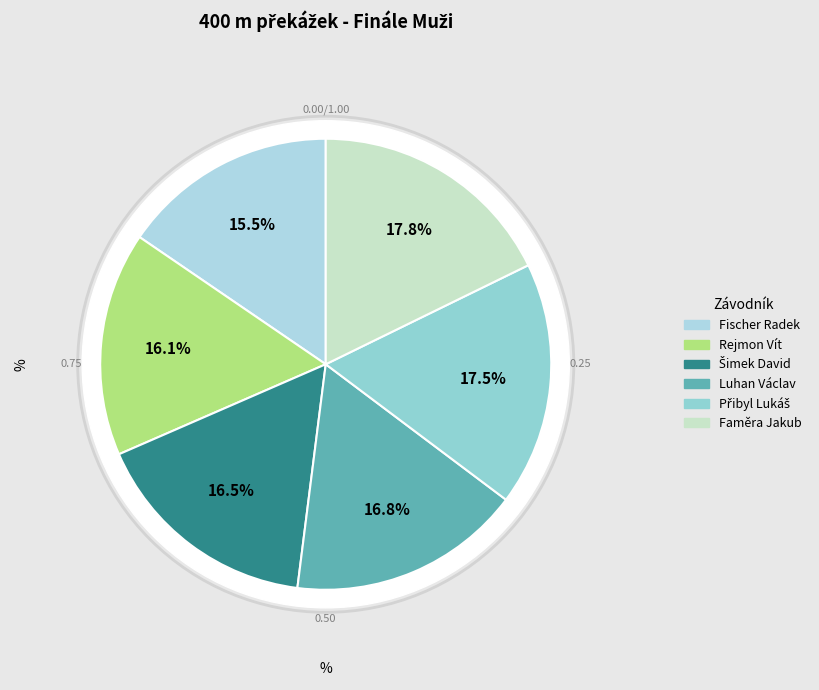

To the nearest percent, what percentage of the pie is Šimek David?

16%